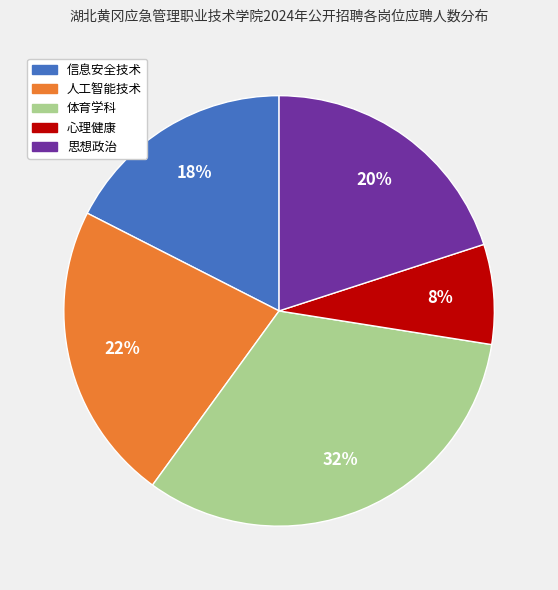

Count the number of slices in the pie.

5